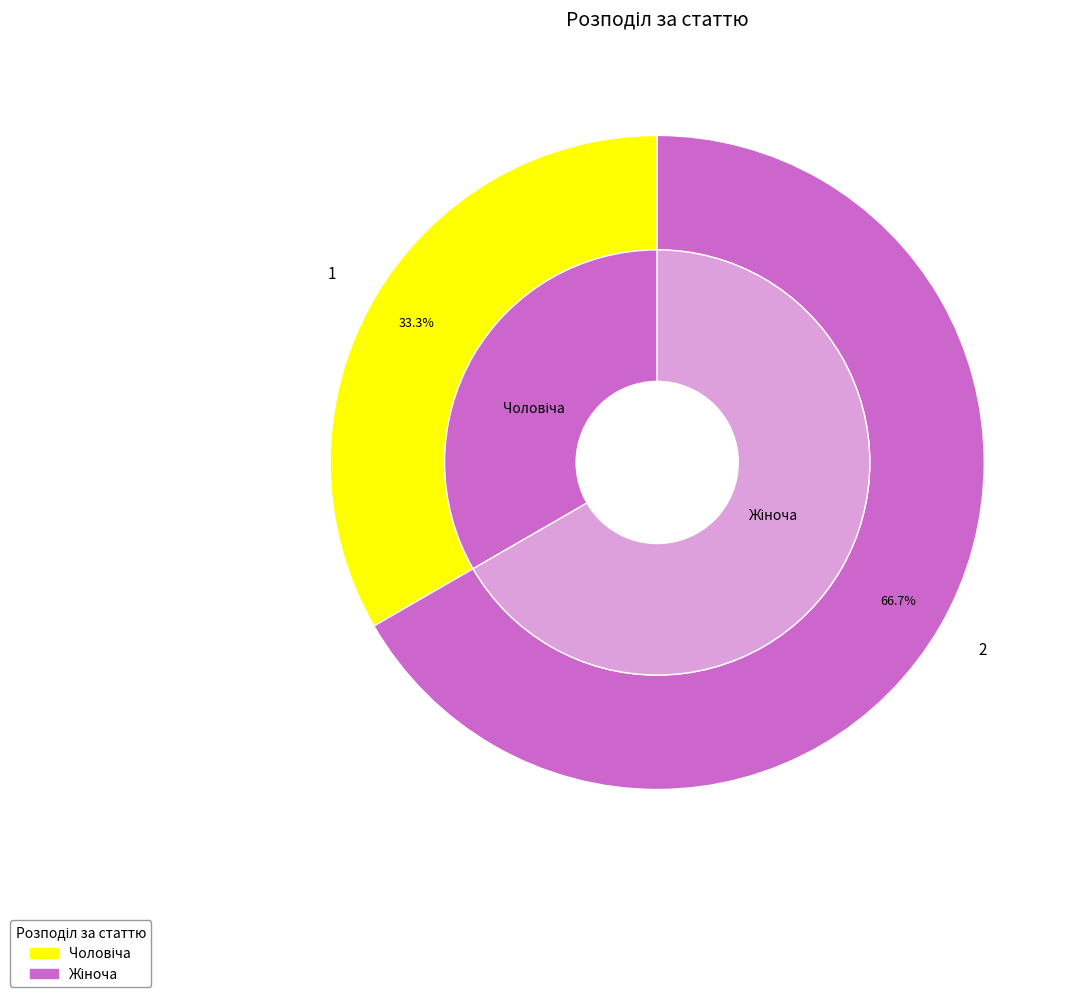

What percentage is the Жіноча slice, to the nearest percent?

67%